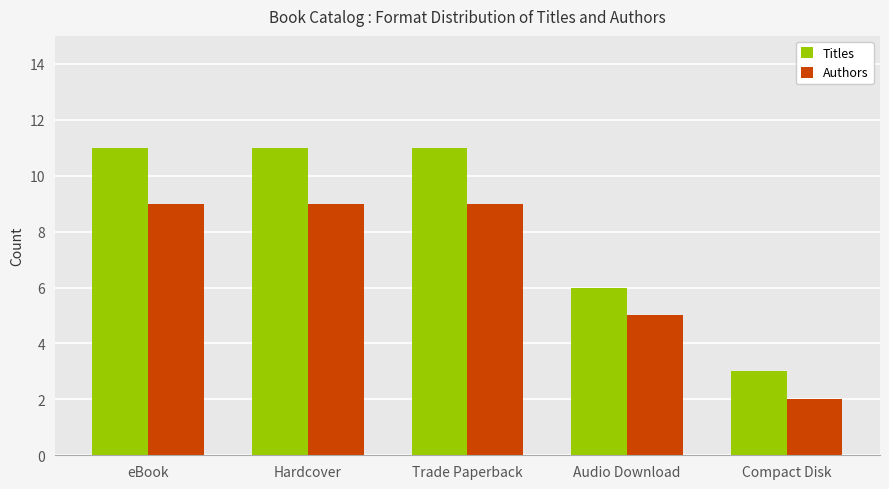

Between eBook and Audio Download, which series saw the biggest shift?

Titles